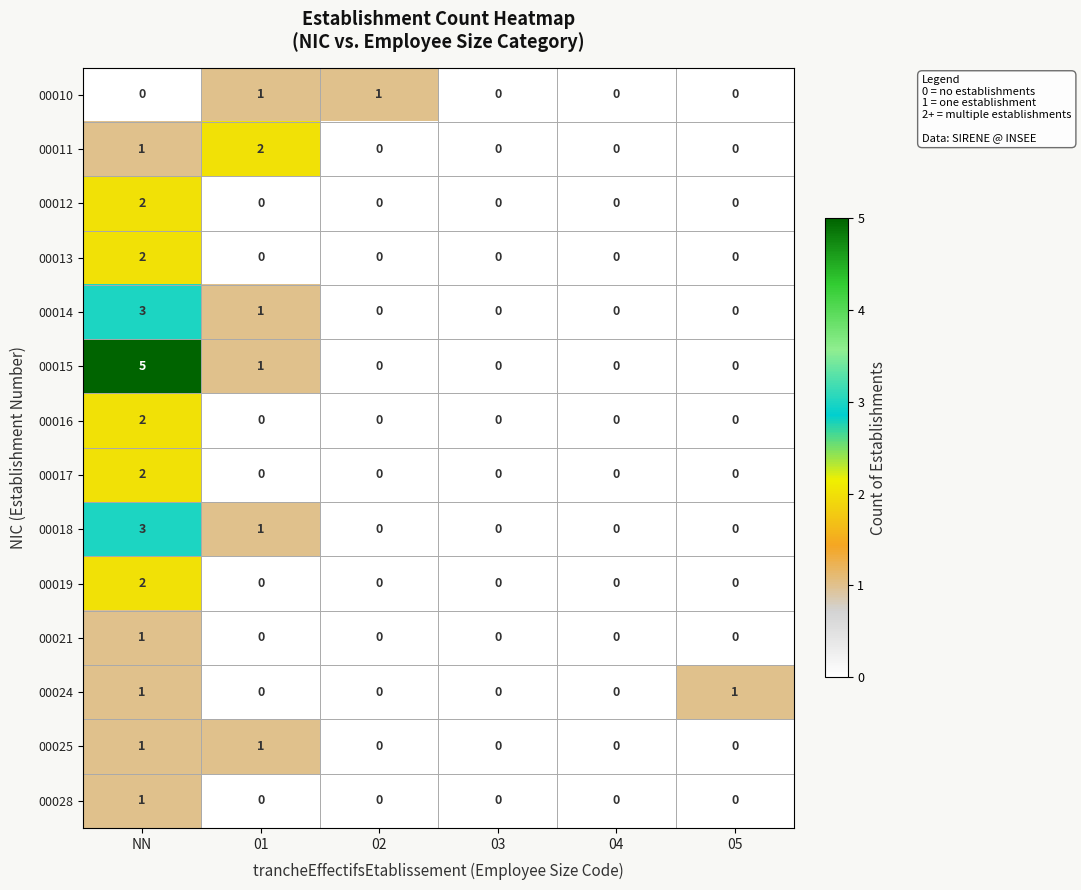

Count the number of data series in this chart.

14